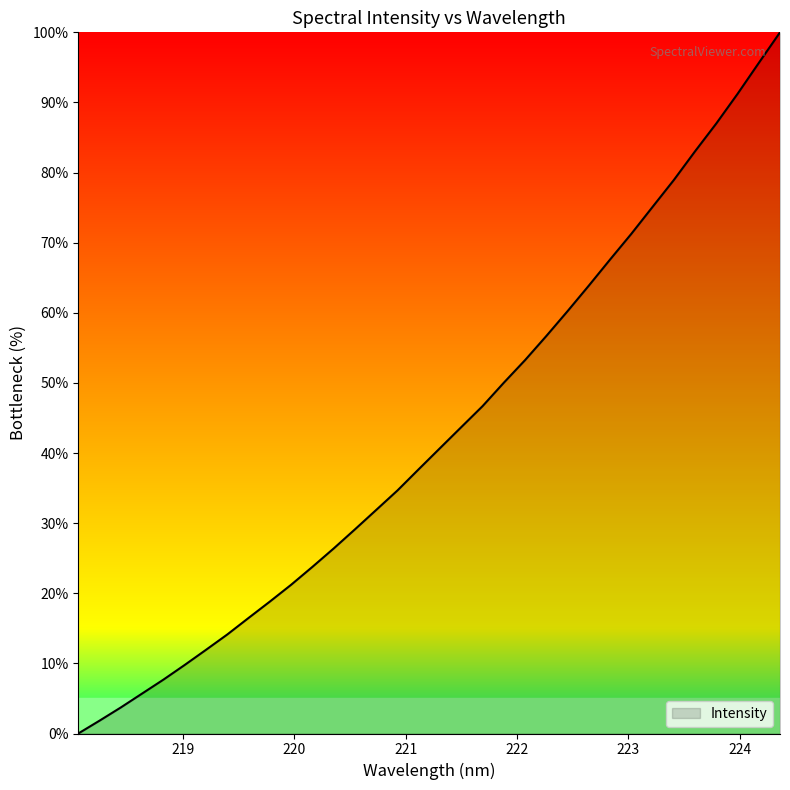

What is the difference between the maximum and minimum values?

100.0